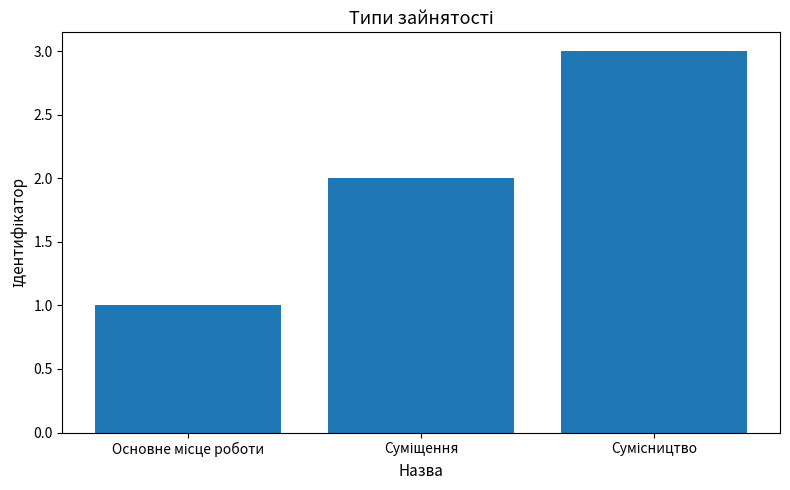

Does the chart contain any negative values?

No